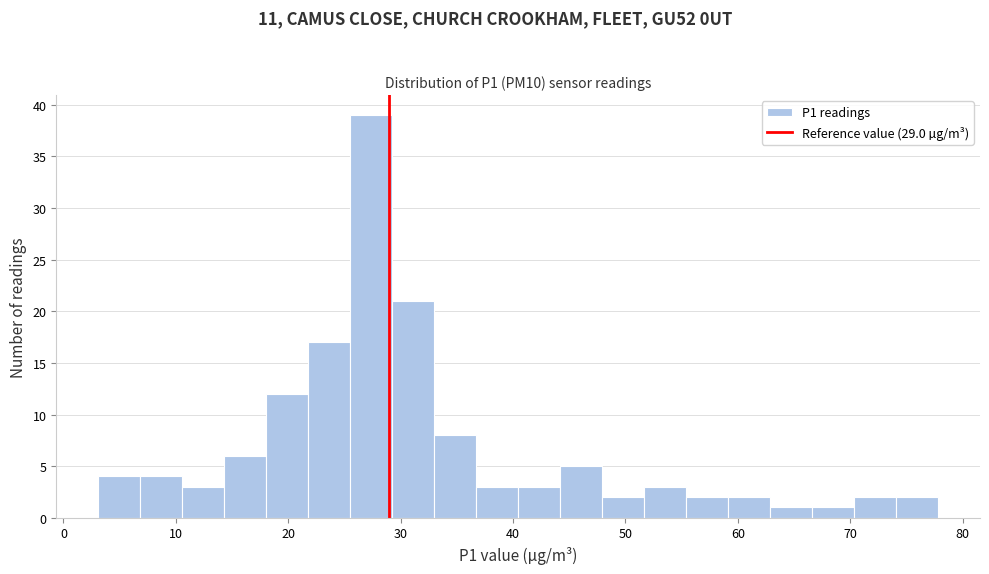

Around what value on the x-axis is the tallest bar? Give the approximate position of its centre, as read against the axis.

27